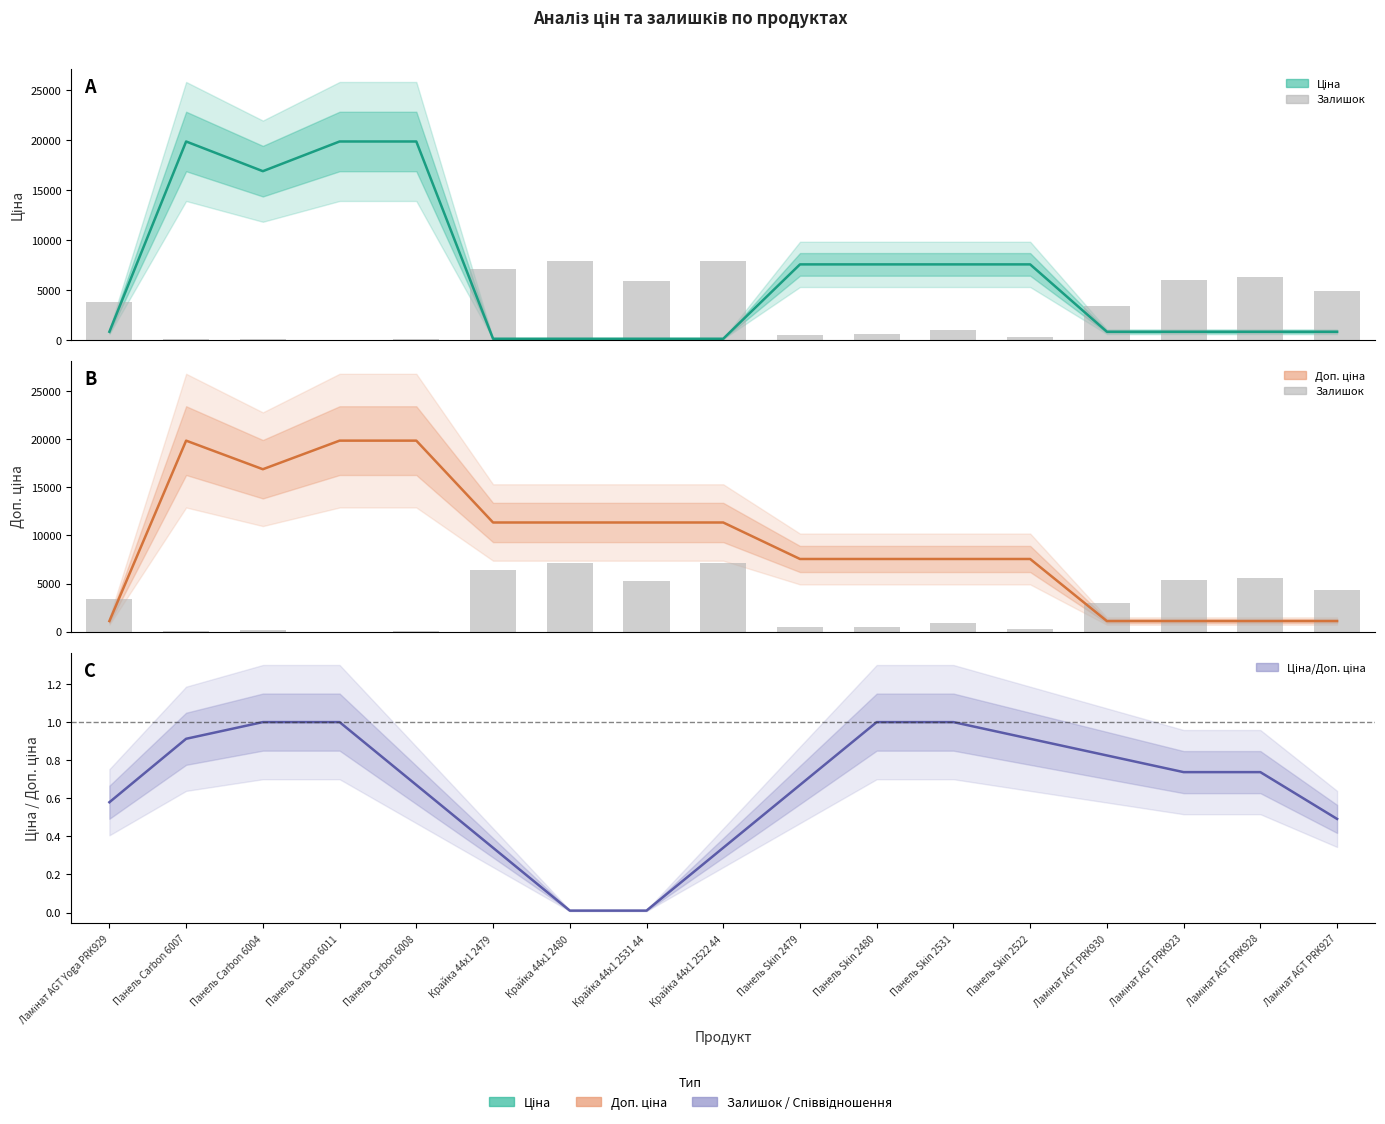

At which category does the chart reach its minimum across all series?

Панель Carbon 6011